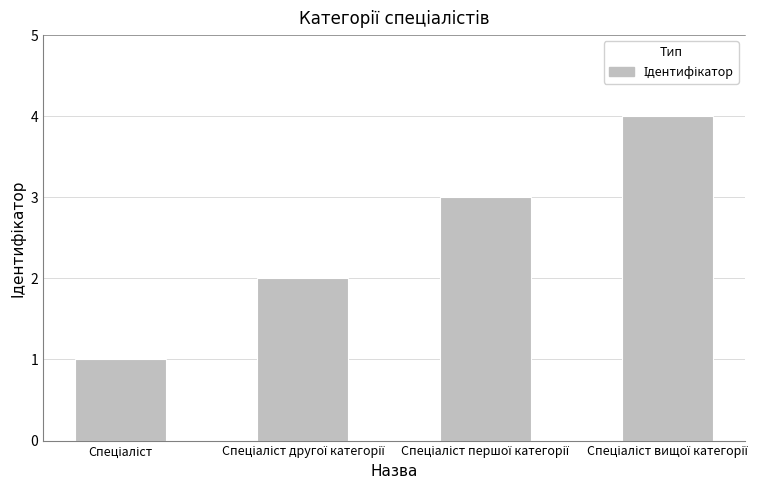

What is the difference between the maximum and minimum values?

3